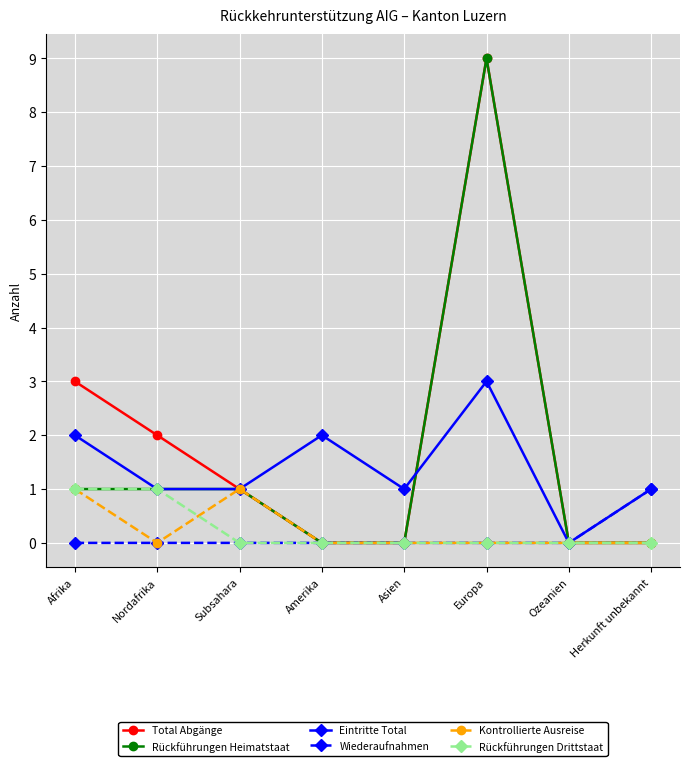

How many lines are shown in the chart?

6